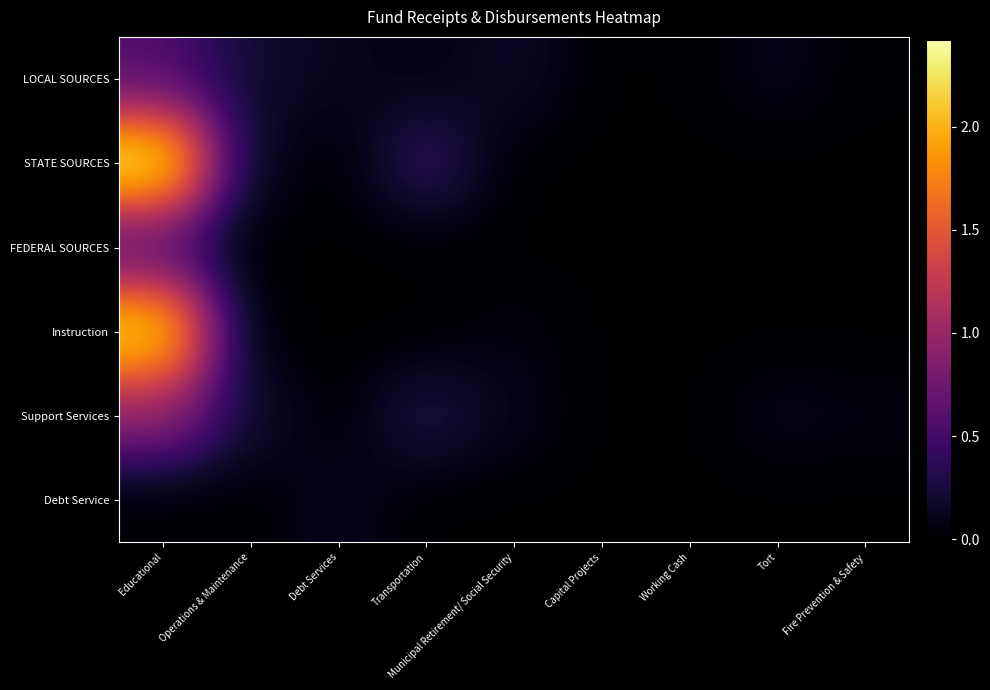

Which has a higher value, Fire Prevention & Safety or Debt Services?

Debt Services